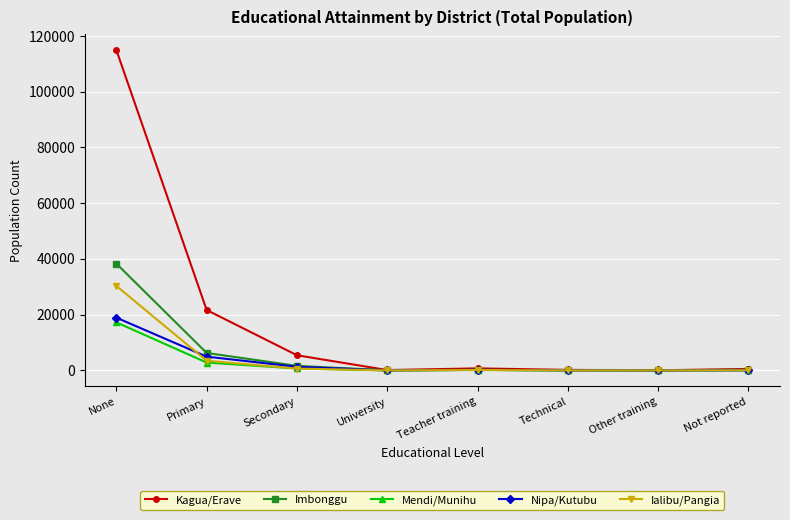

What is the difference between the maximum and minimum values in the Mendi/Munihu series?

17230